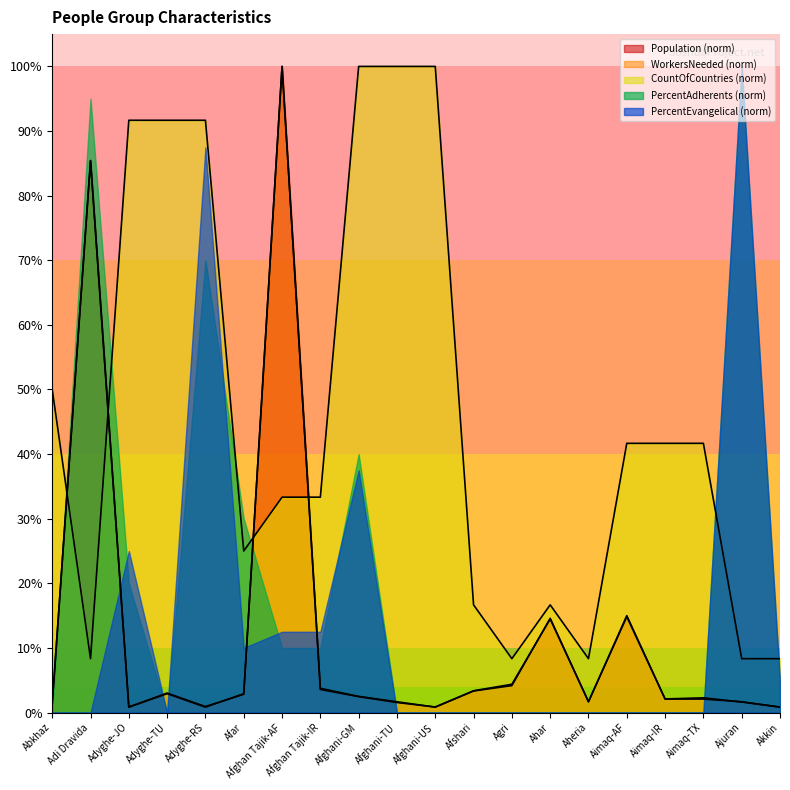

What is the maximum value shown in the chart?

100.0